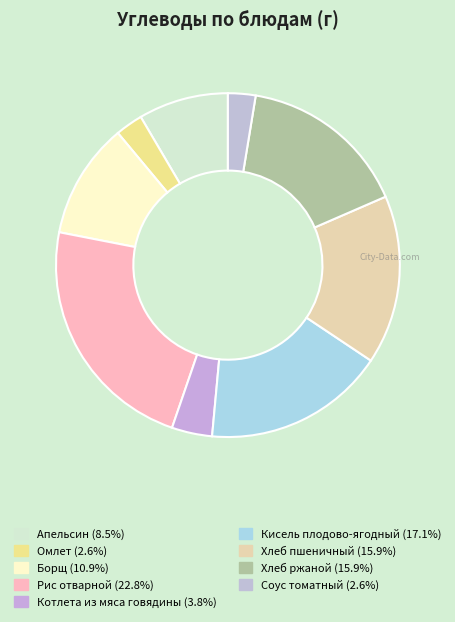

Which category has the biggest portion of the pie?

Рис отварной